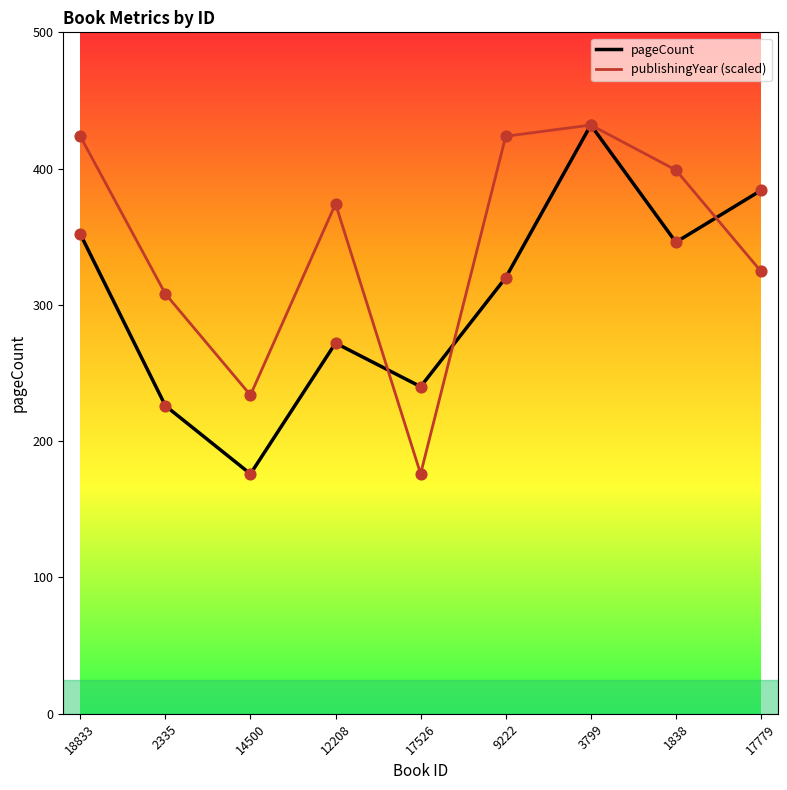

Which series has the largest total across all categories?

publishingYear (scaled)